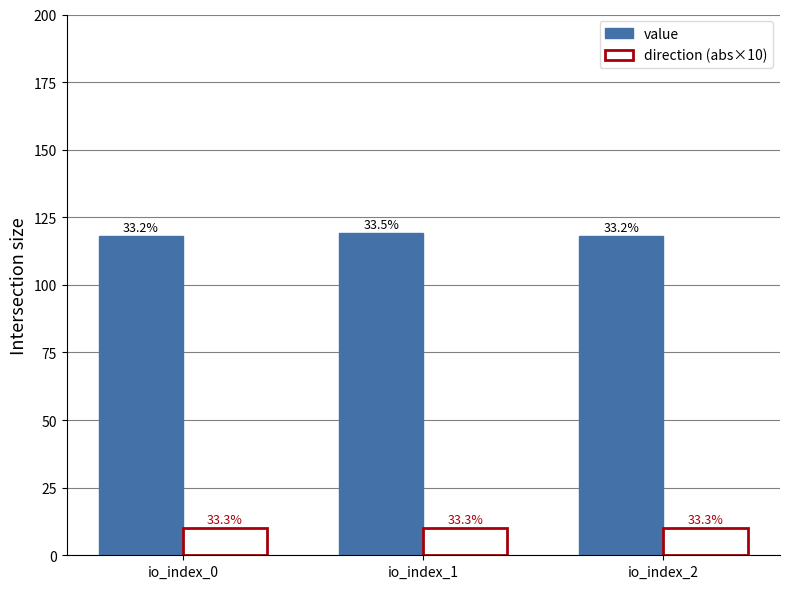

Between io_index_2 and io_index_0, which is larger?

io_index_2